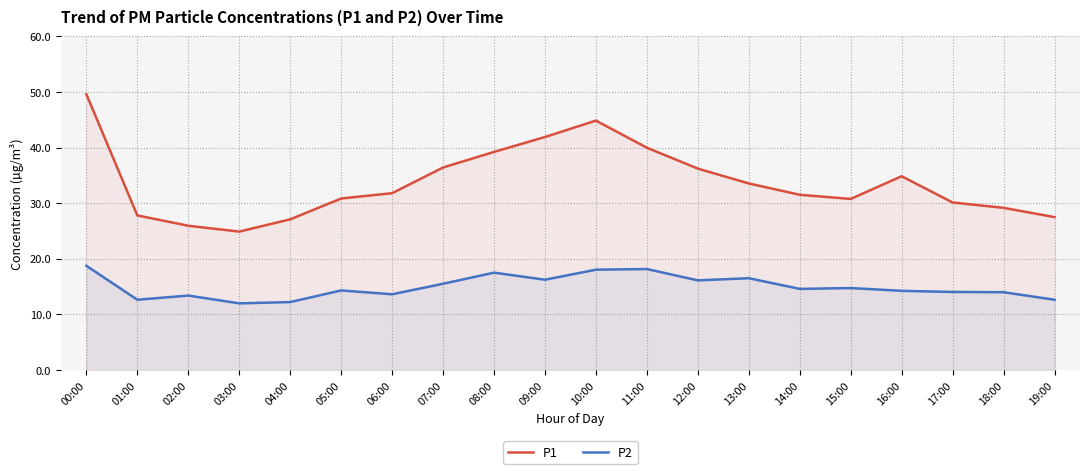

How many interior local peaks does the P2 series have?

6